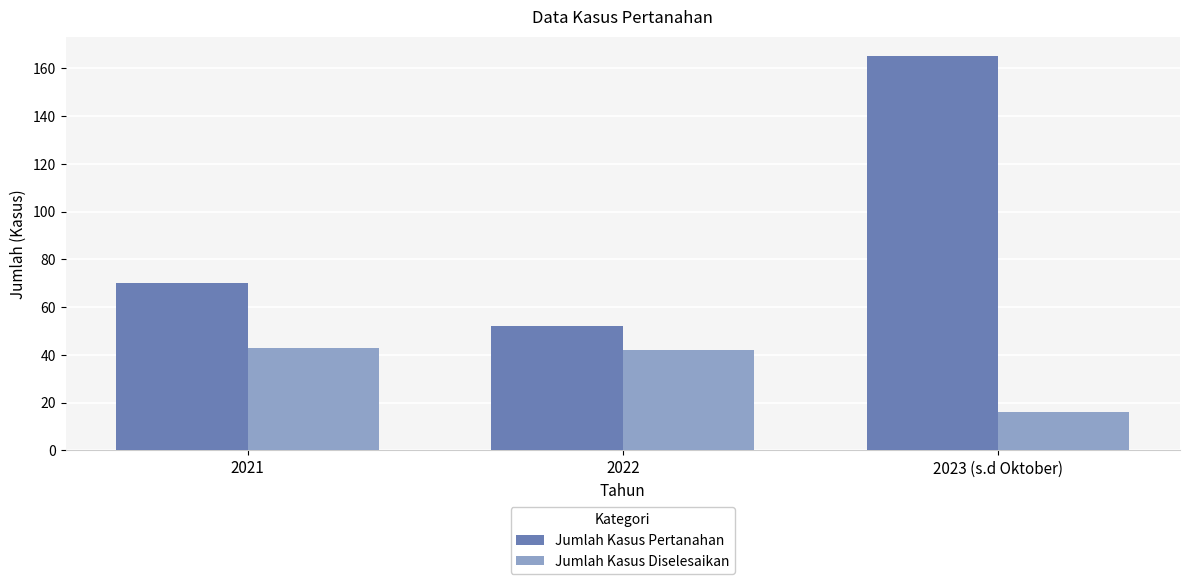

Reading right to left, extract all data points from this chart.

Jumlah Kasus Pertanahan: 2023 (s.d Oktober)=165	2022=52	2021=70
Jumlah Kasus Diselesaikan: 2023 (s.d Oktober)=16	2022=42	2021=43